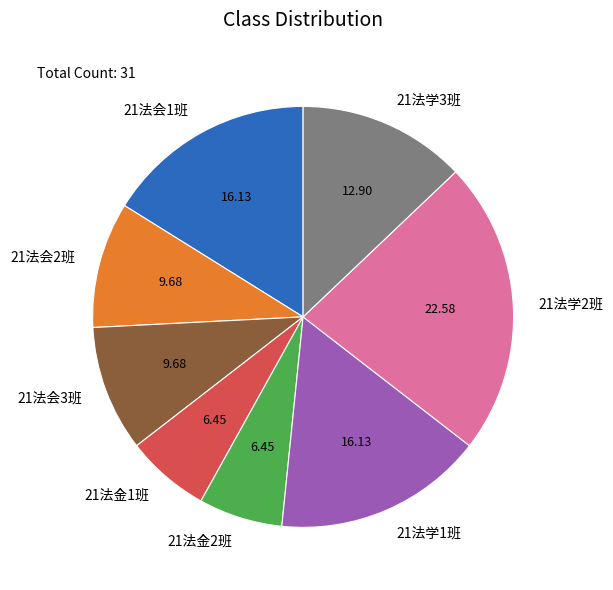

Does any single category account for the majority?

No